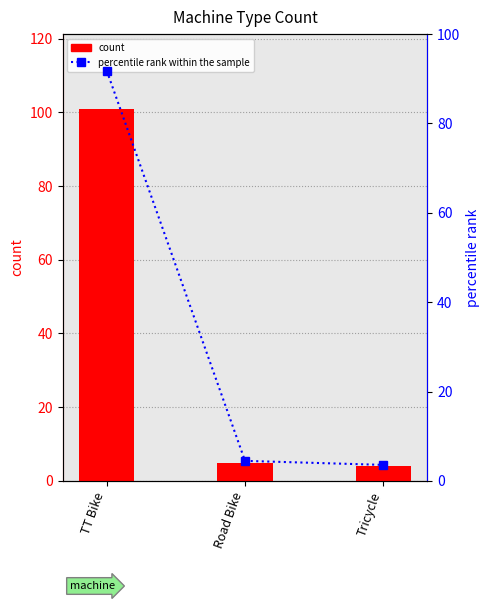

Rank the series by their maximum value, from lowest to highest.

percentile rank within the sample, count